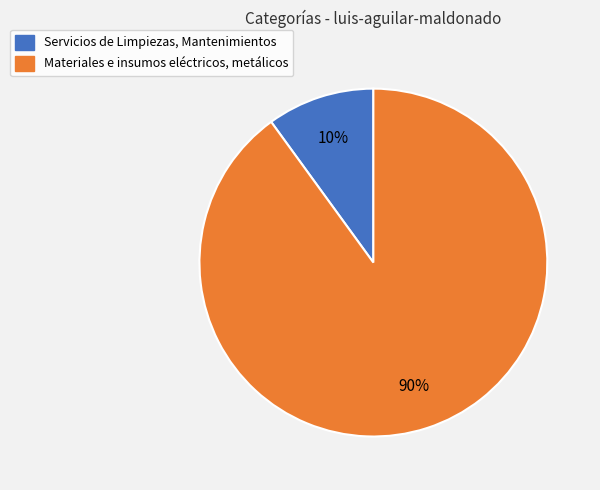

What is the ratio of the value at Materiales e insumos eléctricos, metálicos to the value at Servicios de Limpiezas, Mantenimientos?

9.0